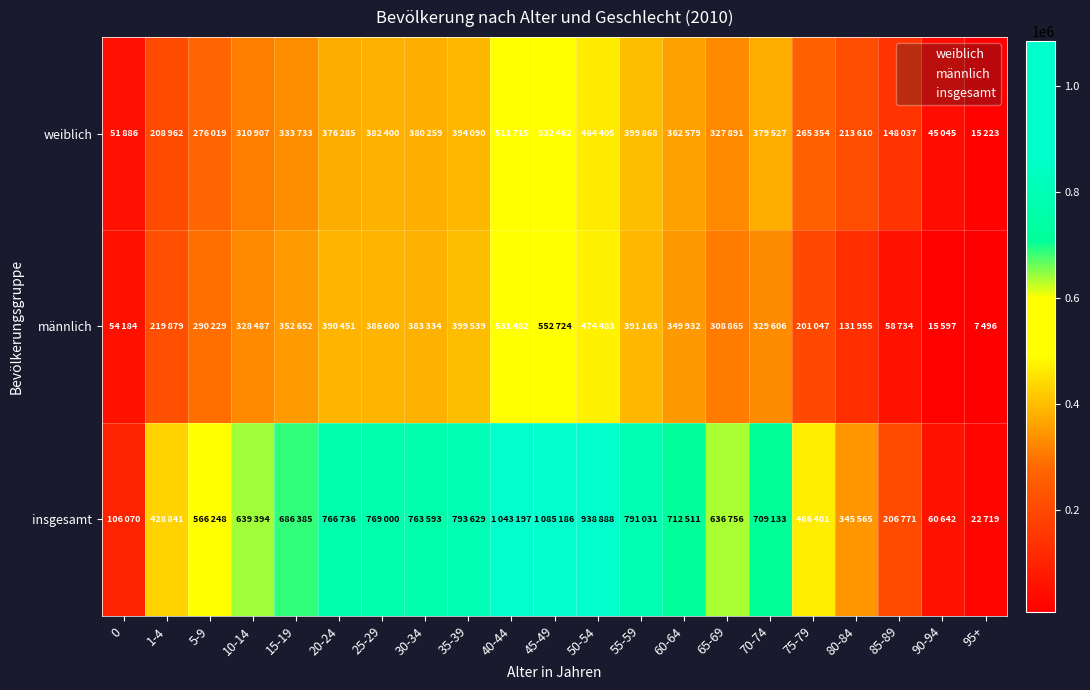

Which series has the largest total across all categories?

insgesamt